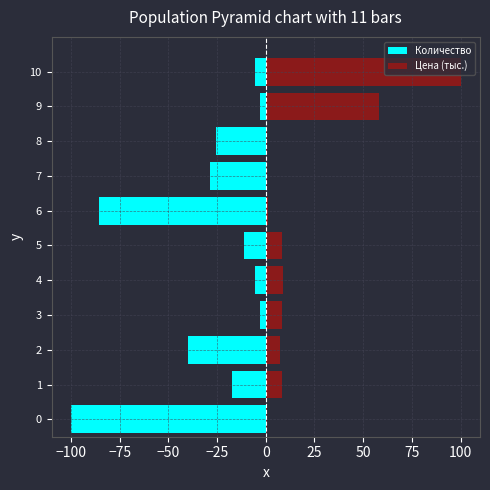

Which series has the largest range (max minus min)?

Цена (тыс.)